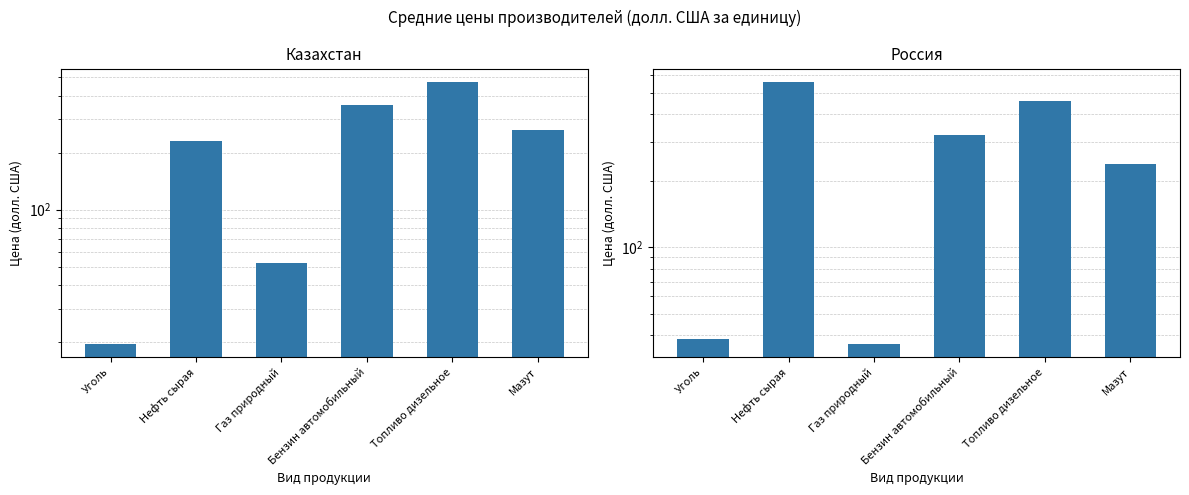

What is the sum of the Россия values at Газ природный and Бензин автомобильный?

356.8